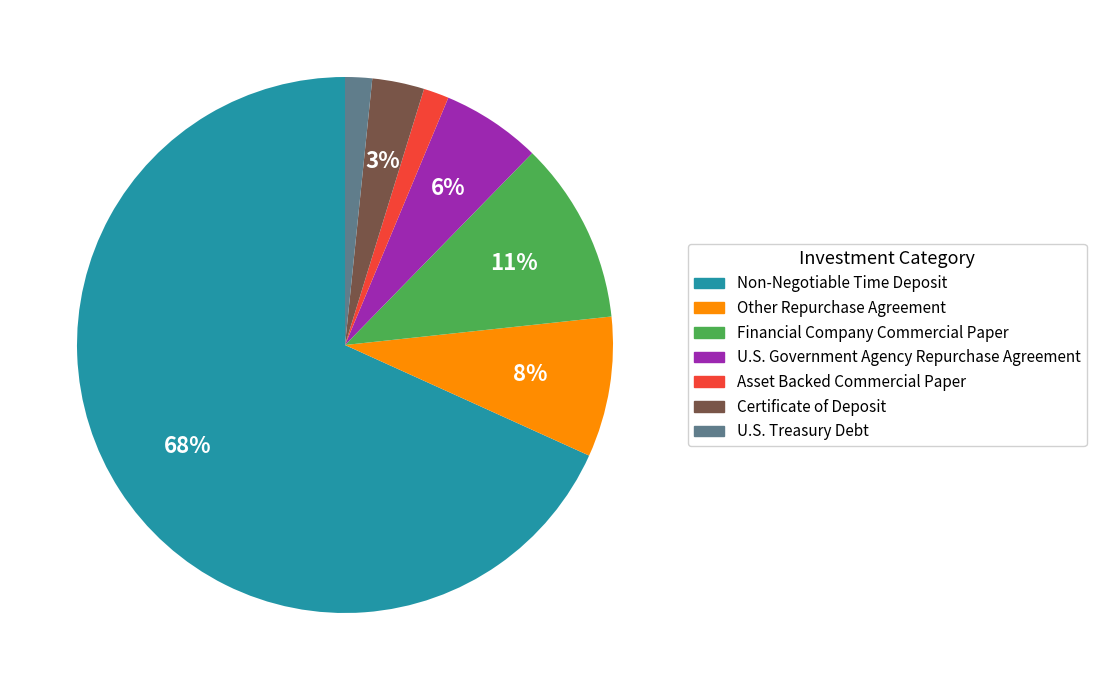

Which slice represents more than half of the pie?

Non-Negotiable Time Deposit